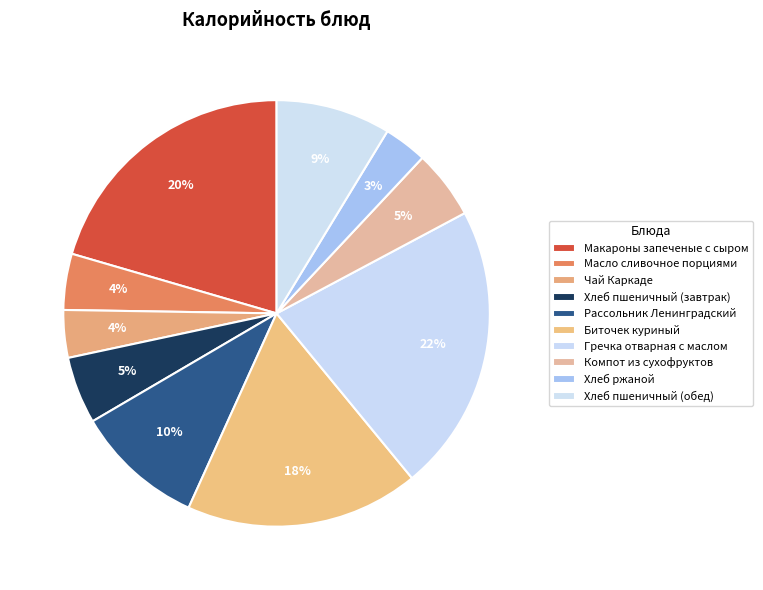

What is the ratio of the value at Хлеб пшеничный (обед) to the value at Хлеб ржаной?

2.6